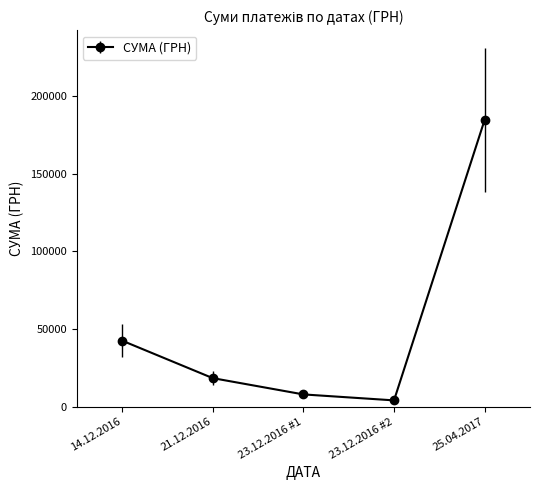

What is the change in value from 14.12.2016 to 23.12.2016 #1?

-34641.7